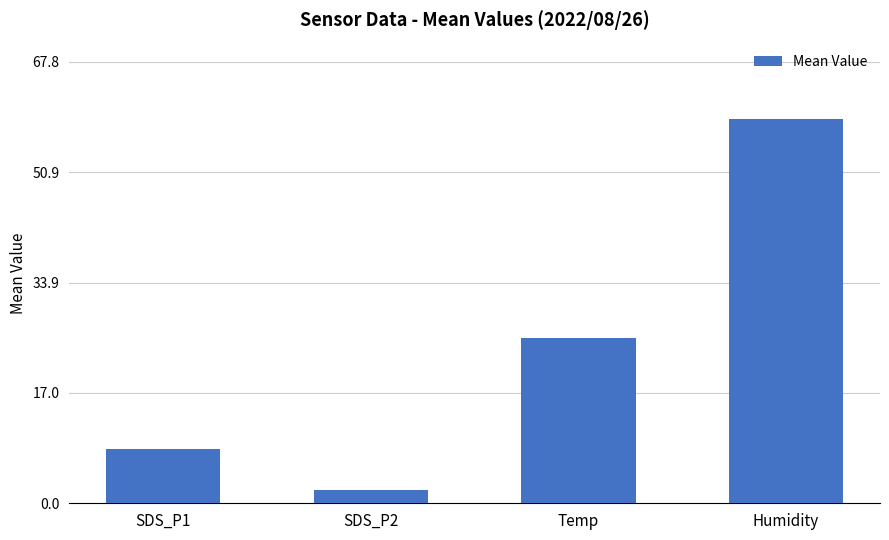

Rank the categories by value from highest to lowest.

Humidity, Temp, SDS_P1, SDS_P2